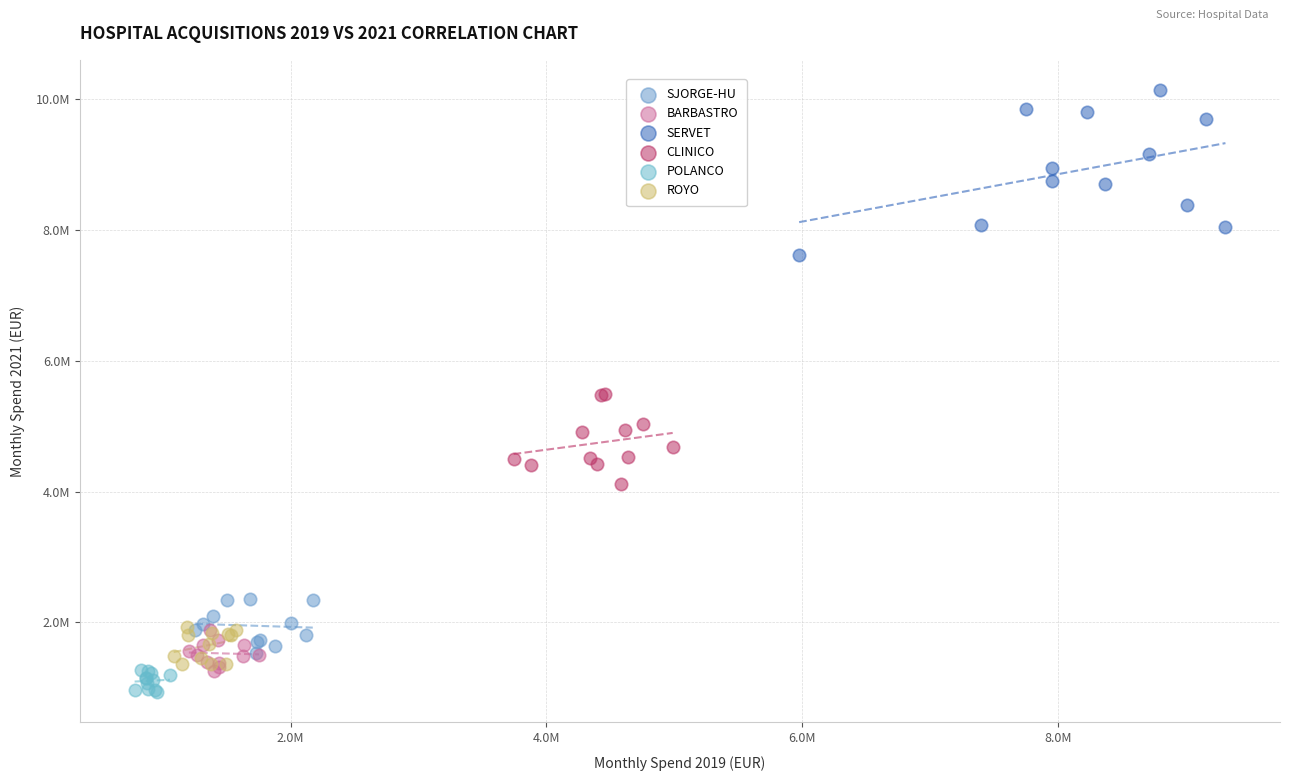

Which series contains the lowest Y value?

POLANCO